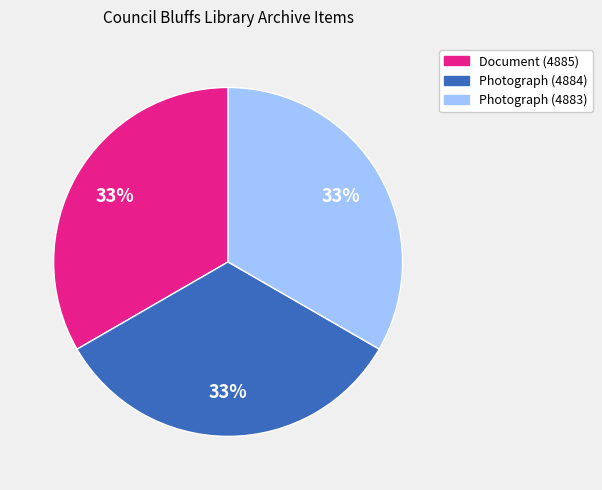

Is the sum of Document (4885) and Photograph (4884) greater than half?

Yes